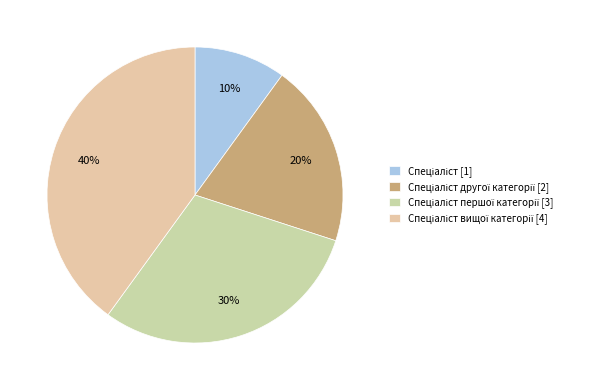

Rank the categories by value from lowest to highest.

Спеціаліст, Спеціаліст другої категорії, Спеціаліст першої категорії, Спеціаліст вищої категорії